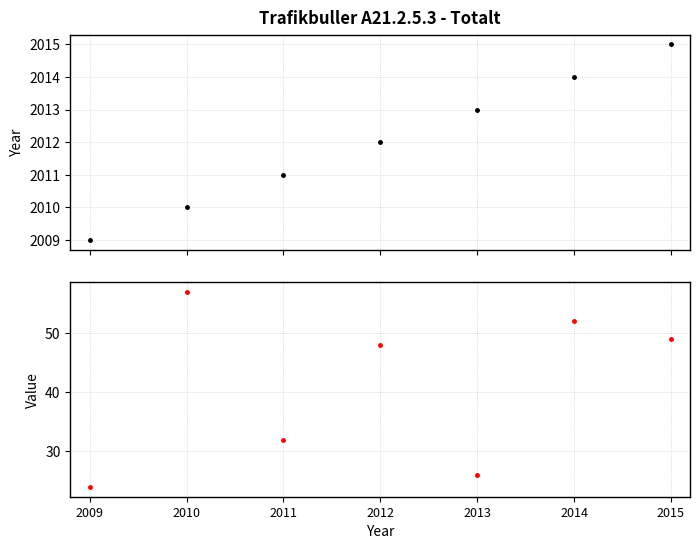

At which label is Value closest to 40?

2011